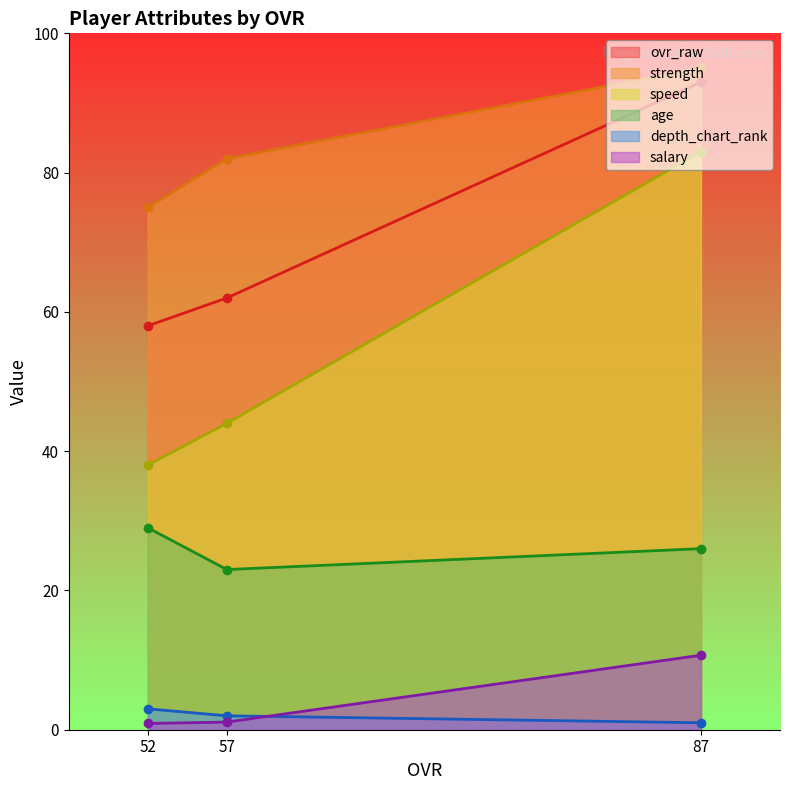

What is the difference between the second highest and minimum values in the age series?

3.0